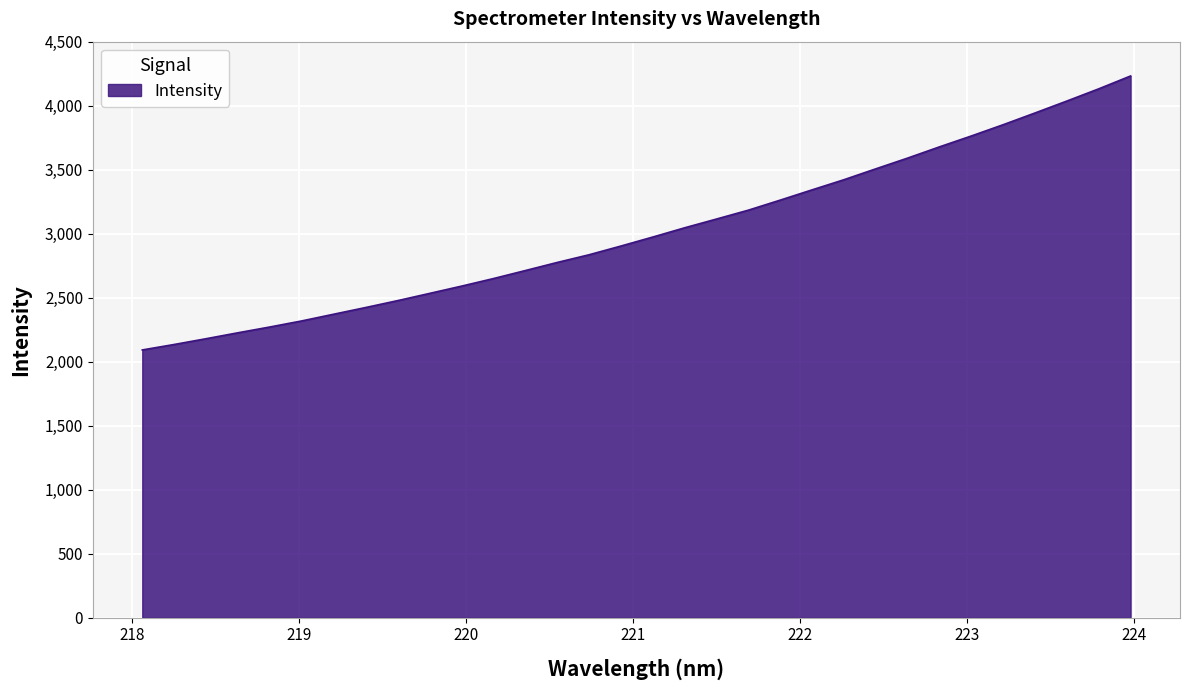

What is the smallest value displayed?

2091.9